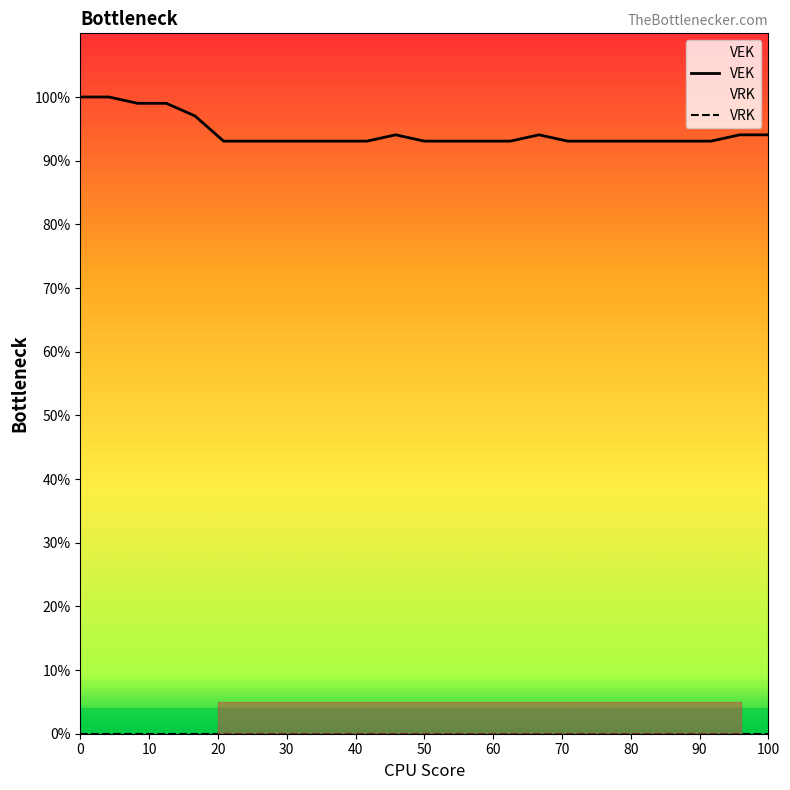

What is the greatest value displayed?

100.0